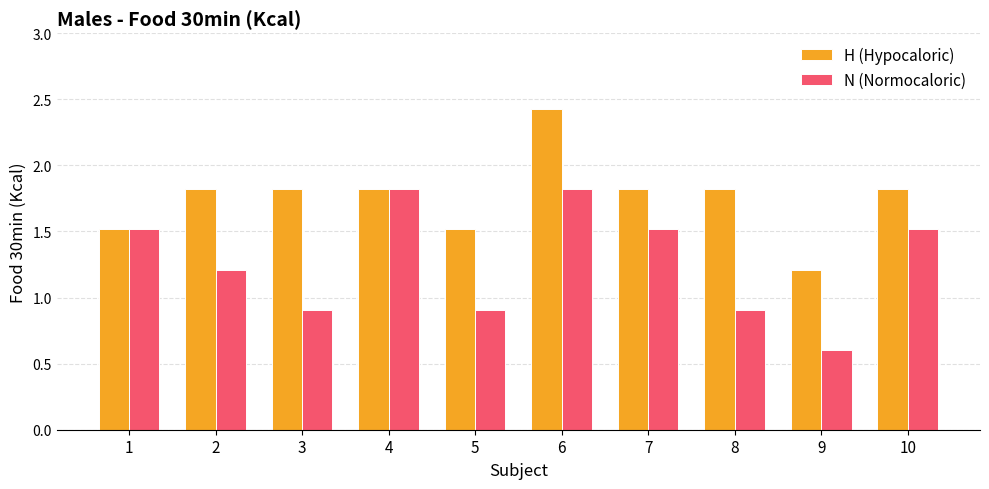

What is the difference between the maximum and minimum values in the N (Normocaloric) series?

1.2